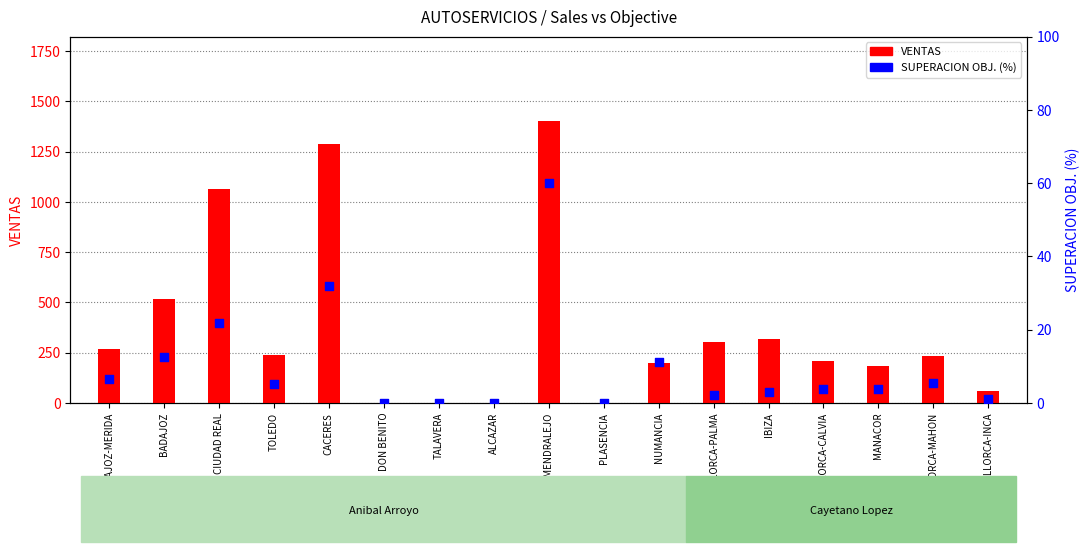

Which series has the largest Y range (max minus min)?

VENTAS